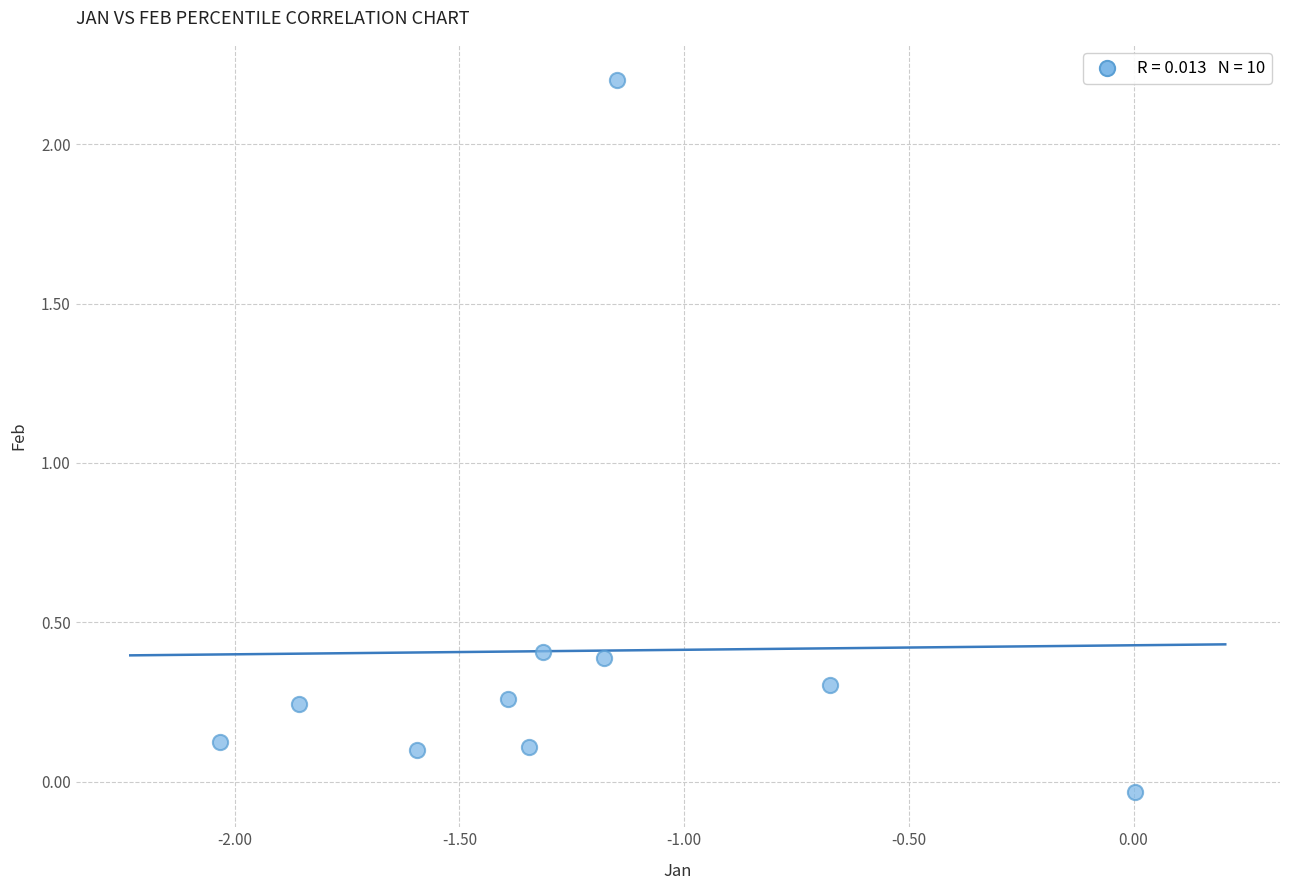

What is the average Y value?

0.4